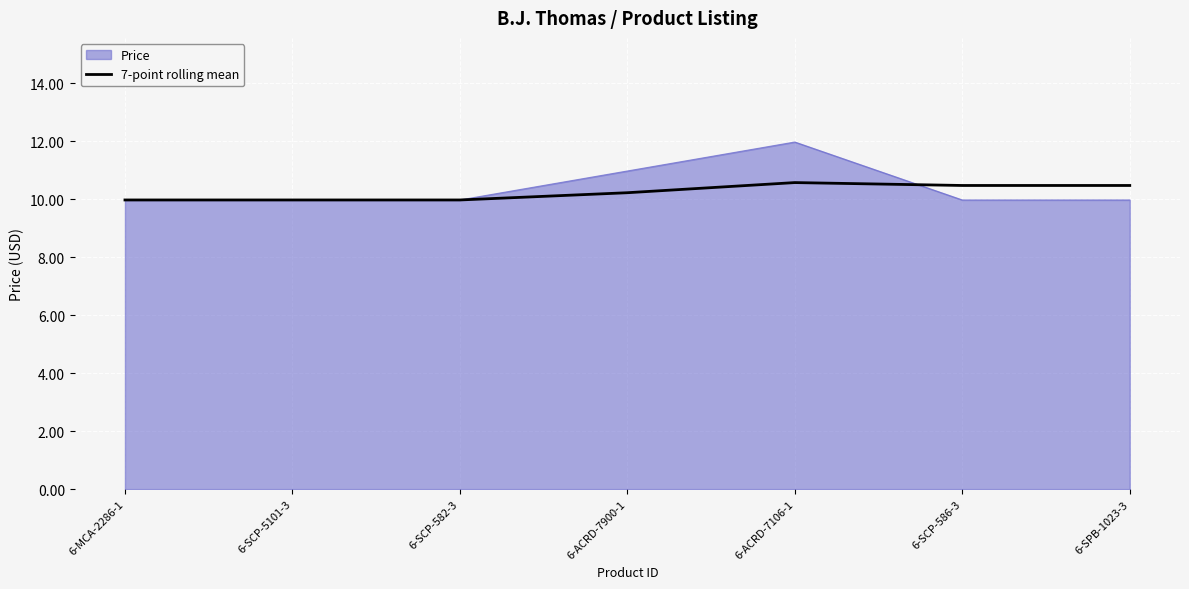

The 7-point rolling mean series shows 10.5 at 6-SCP-586-3. True or false?

True